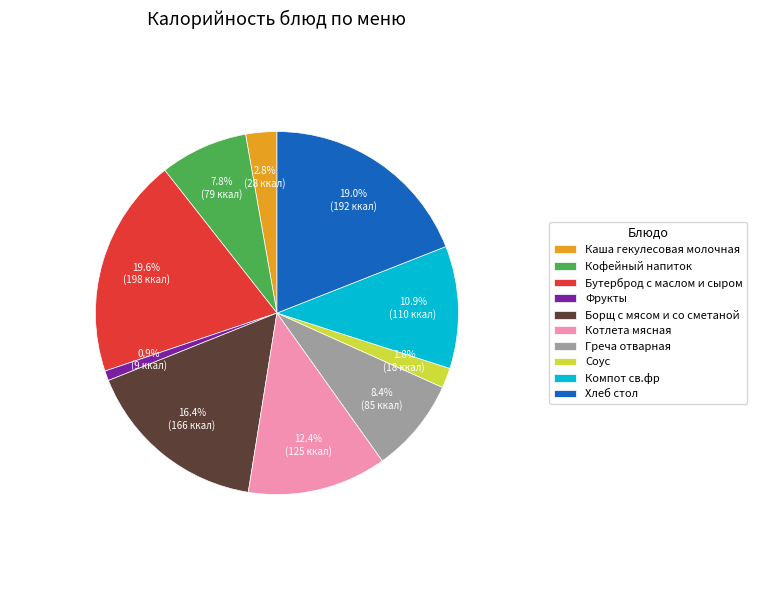

To the nearest percent, what is the combined percentage of Хлеб стол and Компот св.фр?

30%